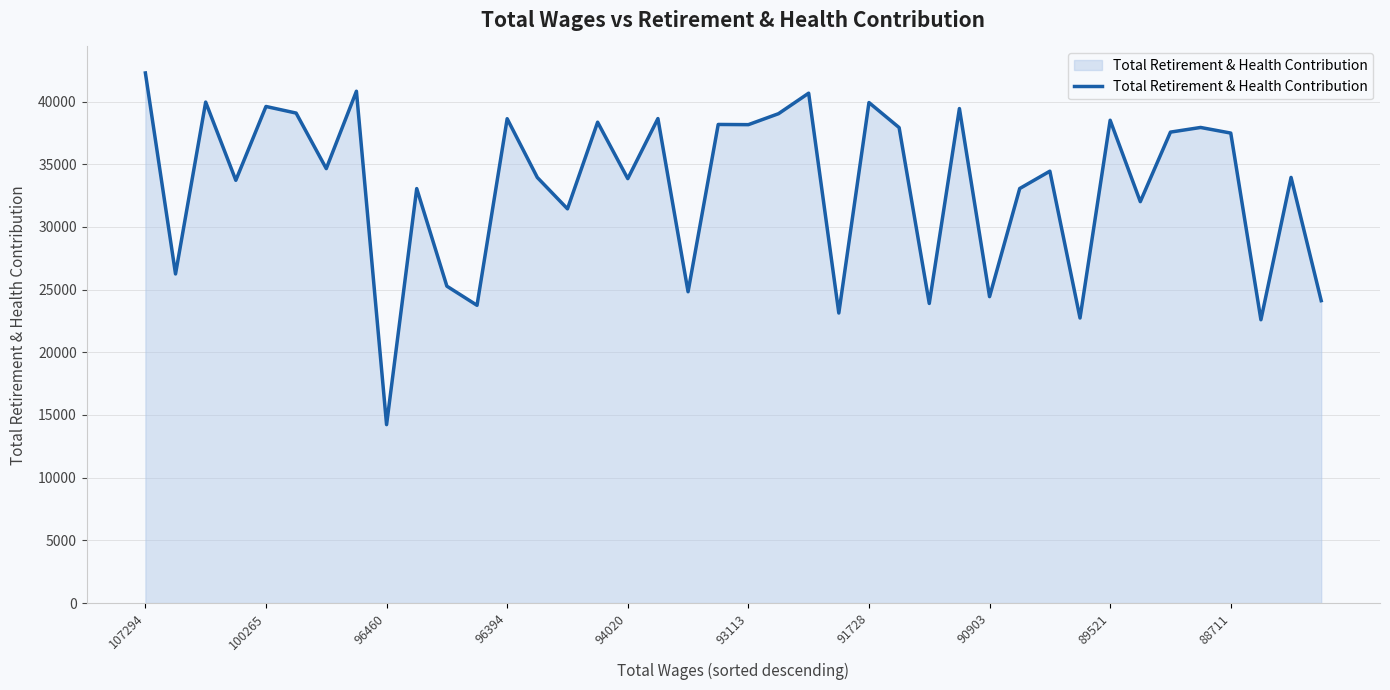

What is the minimum value shown in the chart?

14230